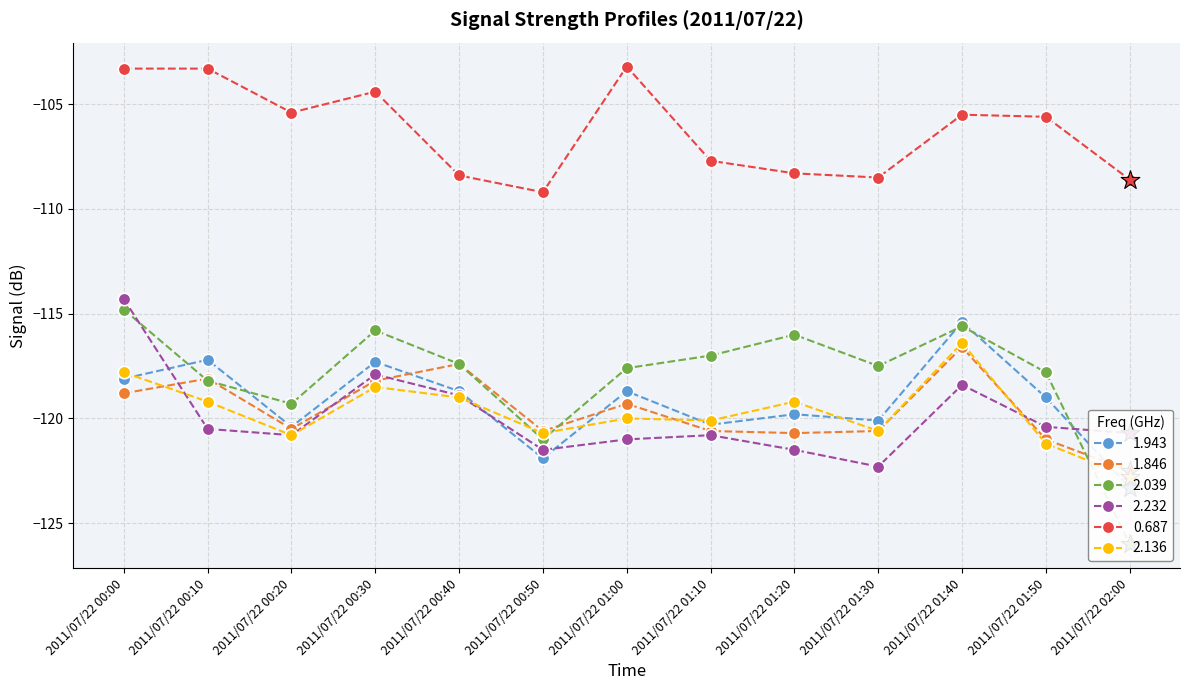

What are all the series names shown in the legend?

1.943, 1.846, 2.039, 2.232, 0.687, 2.136